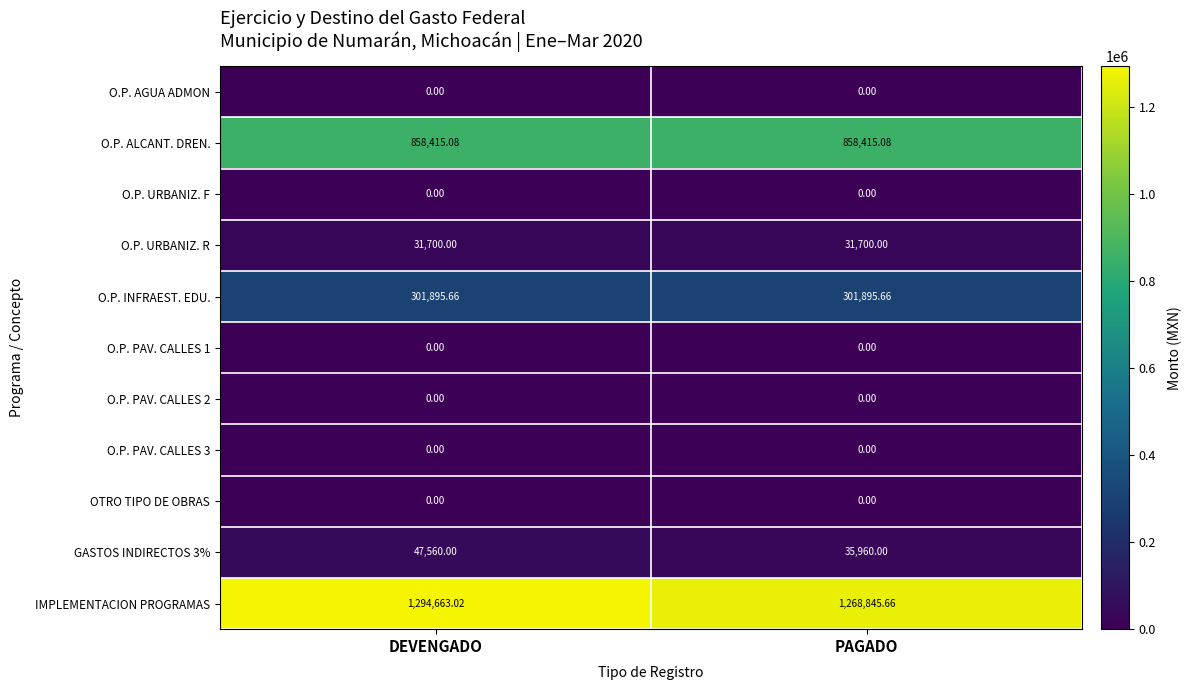

At which category is the sum across all series the highest?

DEVENGADO